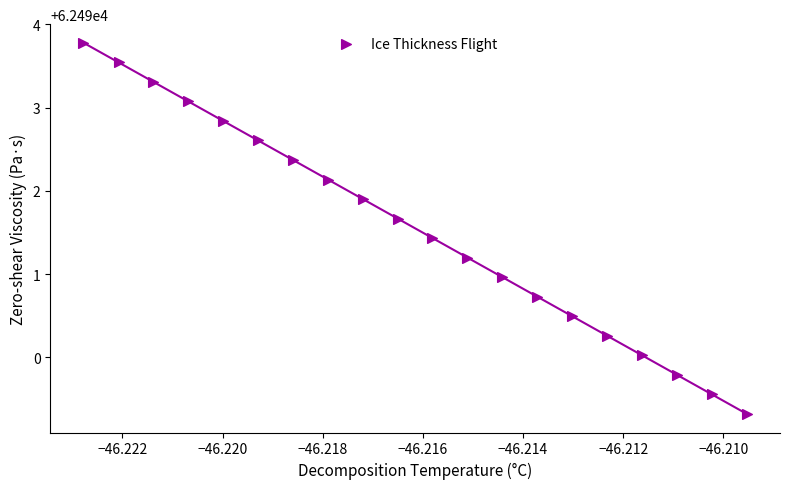

What is the range of Y values (max minus min)?

4.5